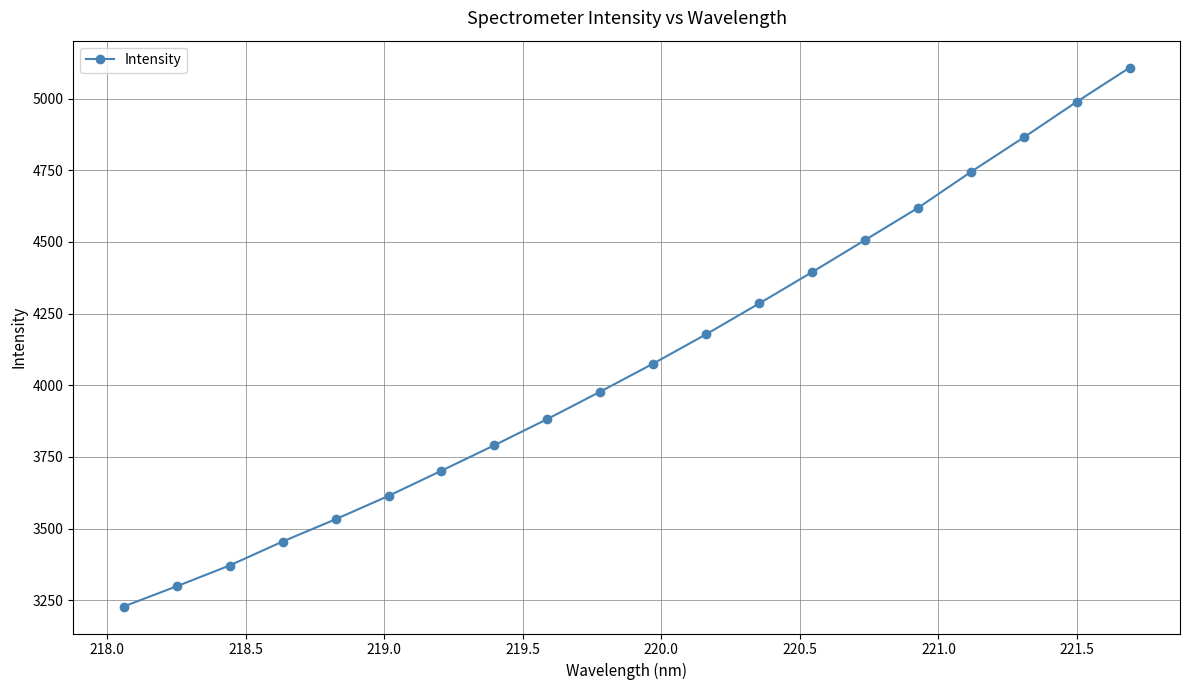

Reading left to right, list all the values displayed in this chart.

3227.8	3298.3	3370.9	3454.5	3532.1	3613.8	3701.7	3790.6	3882.0	3977.6	4075.5	4177.9	4285.1	4394.5	4506.4	4618.5	4744.1	4864.5	4988.6	5107.8